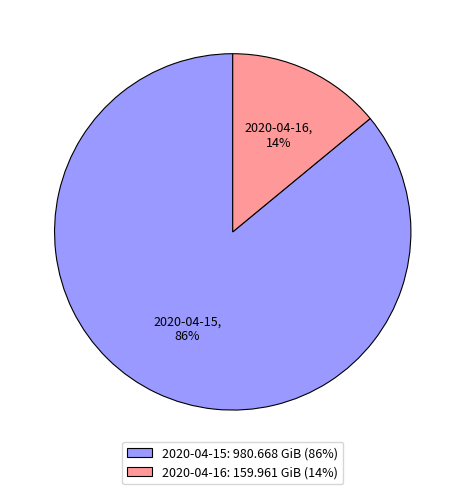

Combined, do 2020-04-16 and 2020-04-15 account for over 50%?

Yes